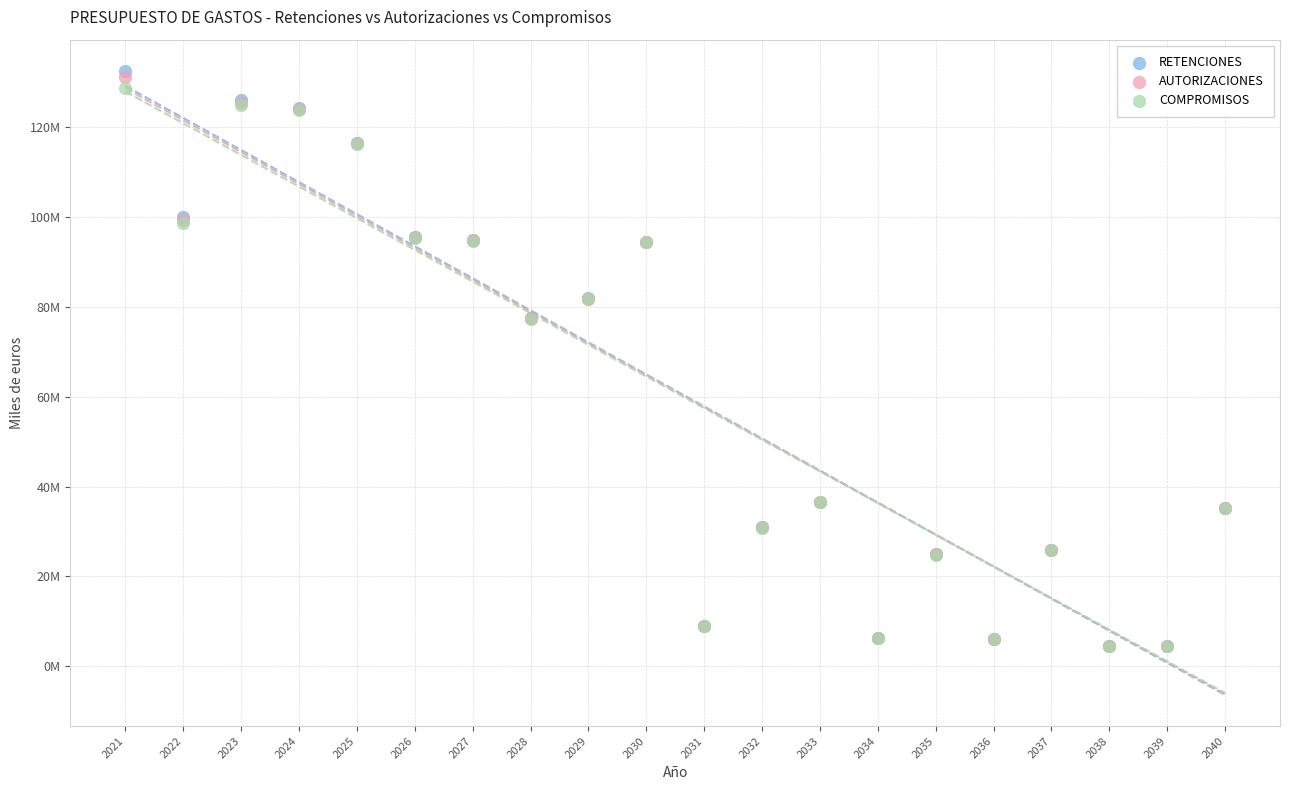

Which series reaches the maximum Y coordinate?

RETENCIONES